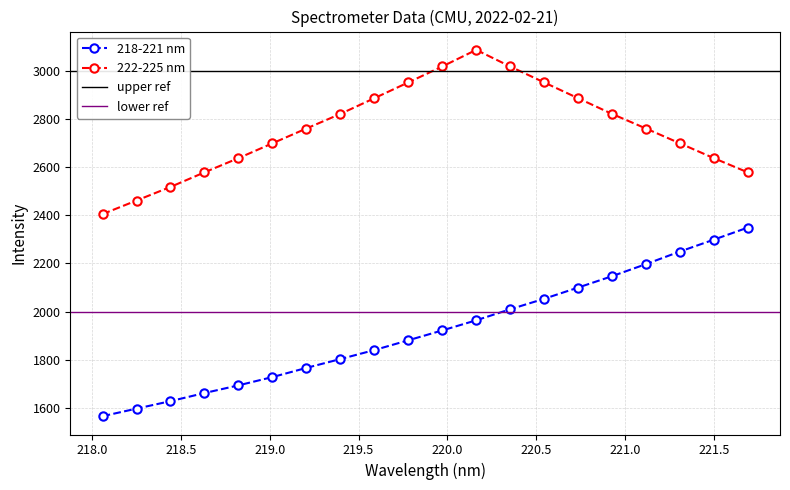

How many values in the 218-221 nm series are below 1921?

10